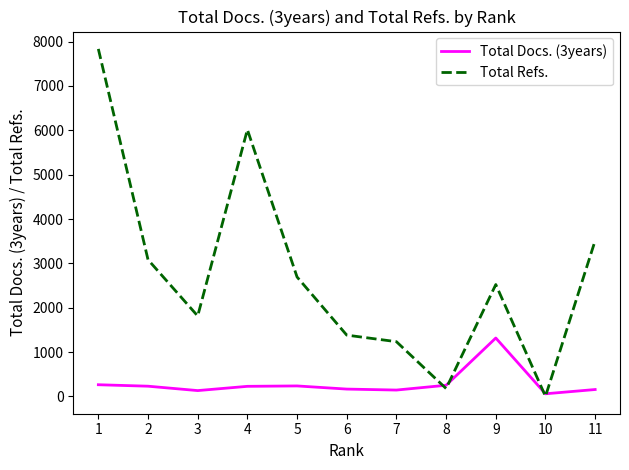

List the series in order of their overall mean, highest first.

Total Refs., Total Docs. (3years)